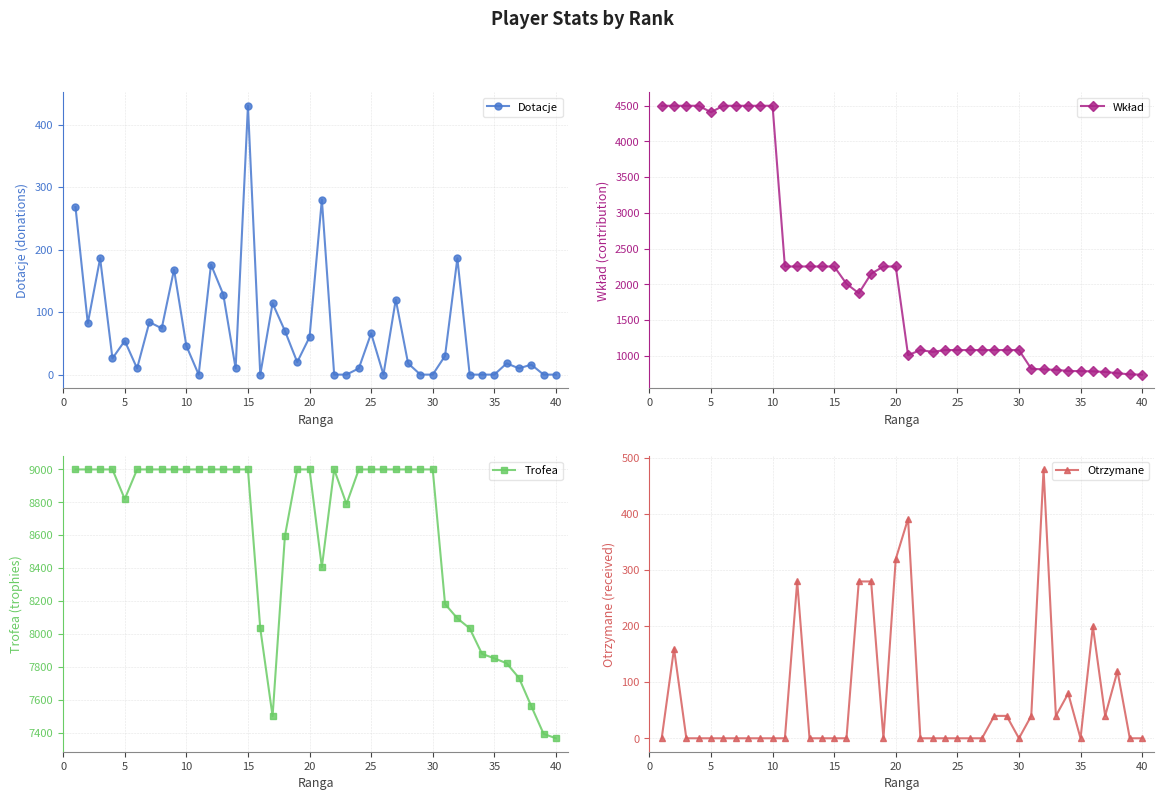

Which category has the highest value in the Dotacje series?

15